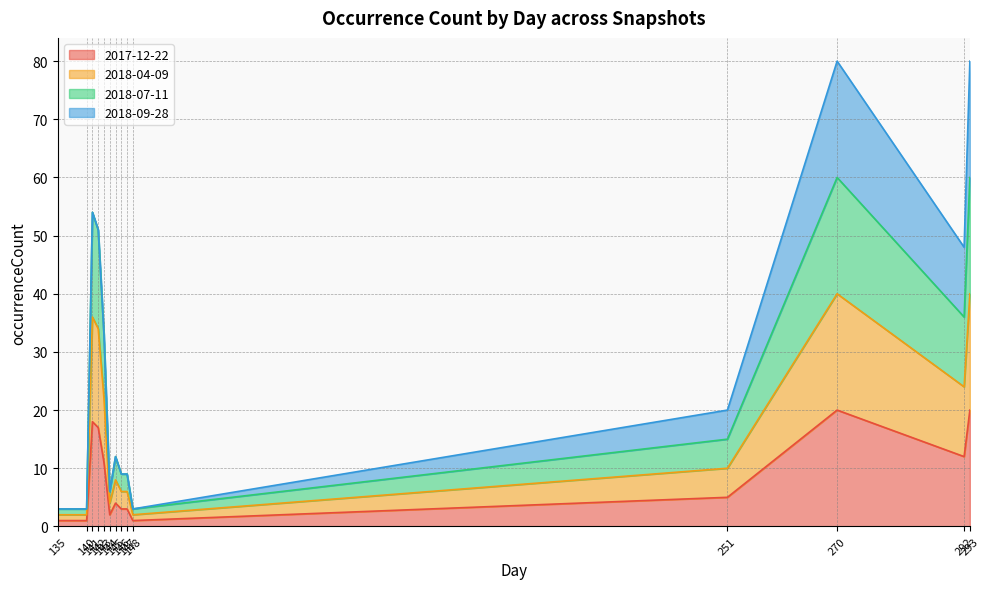

Does the chart have visible grid lines?

Yes